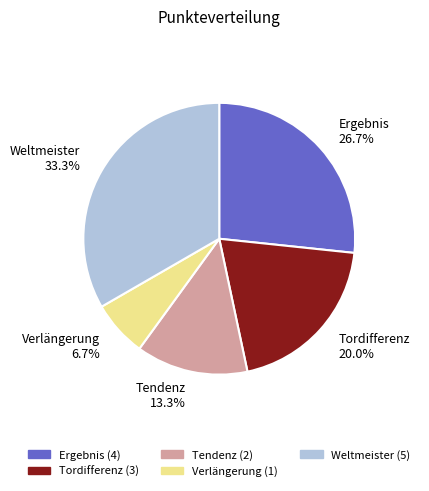

Count the number of slices in the pie.

5